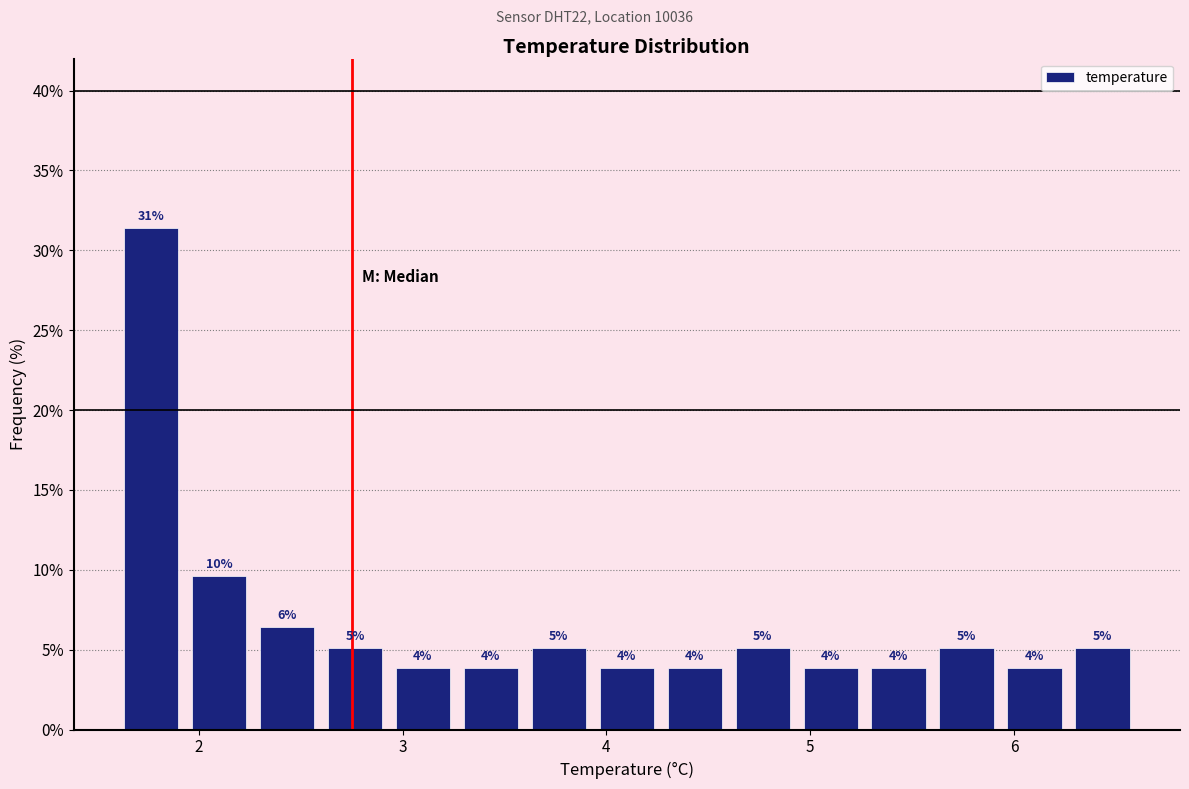

Read against the x-axis, roughly where is the centre of the tallest bar?

1.8